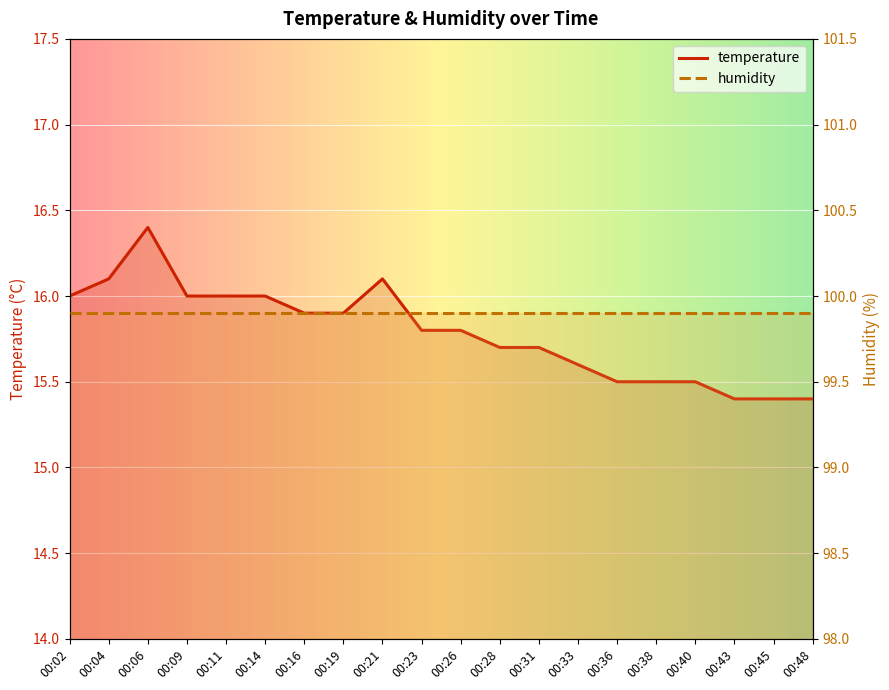

Reading left to right, extract all data points from this chart.

16.0	16.1	16.4	16.0	16.0	16.0	15.9	15.9	16.1	15.8	15.8	15.7	15.7	15.6	15.5	15.5	15.5	15.4	15.4	15.4